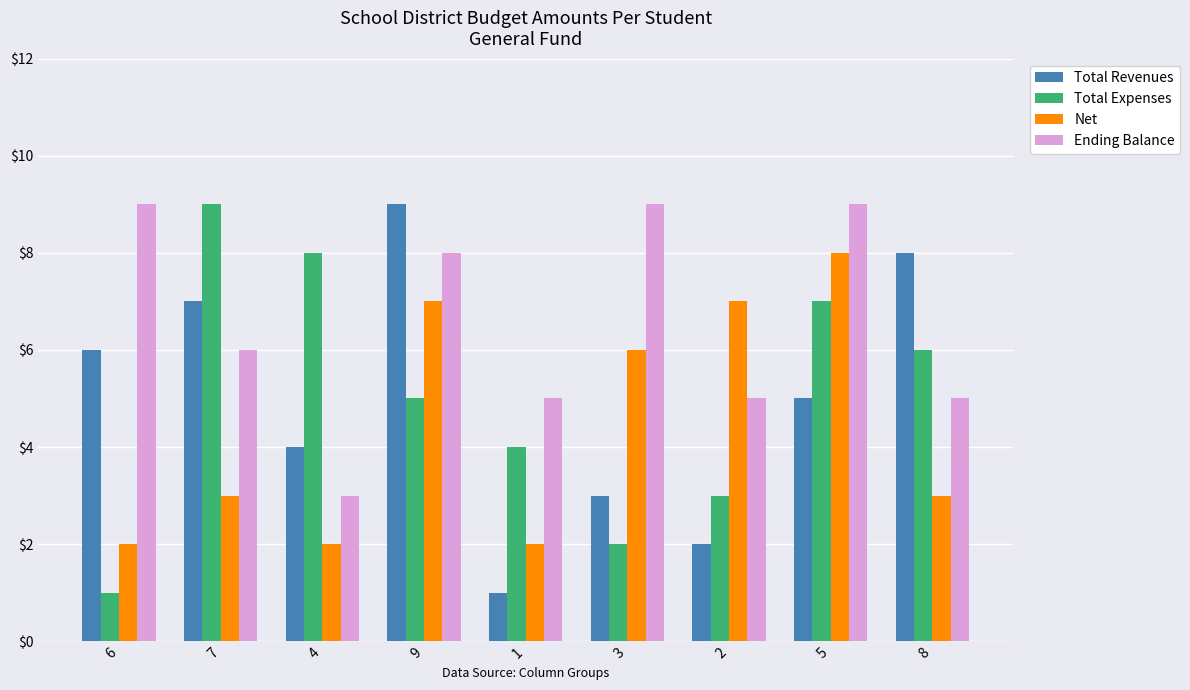

Reading right to left, extract all data points from this chart.

Total Revenues: 8=8	5=5	2=2	3=3	1=1	9=9	4=4	7=7	6=6
Total Expenses: 8=6	5=7	2=3	3=2	1=4	9=5	4=8	7=9	6=1
Net: 8=3	5=8	2=7	3=6	1=2	9=7	4=2	7=3	6=2
Ending Balance: 8=5	5=9	2=5	3=9	1=5	9=8	4=3	7=6	6=9